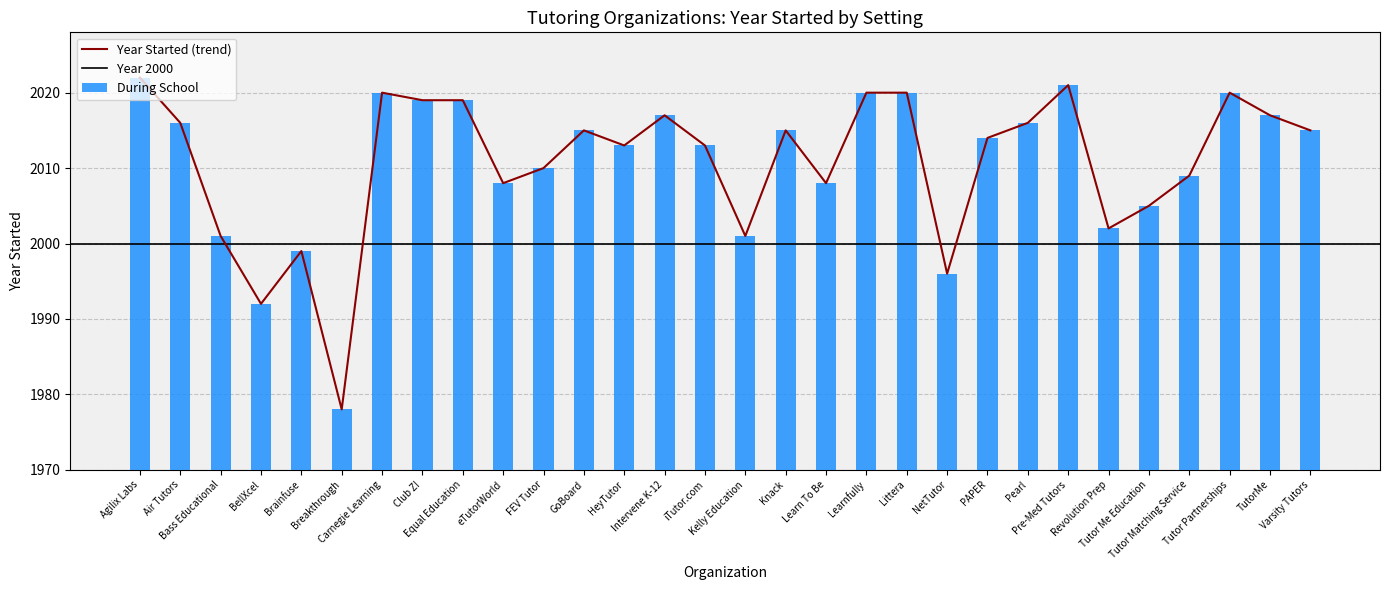

What position from the left is Learnfully?

19